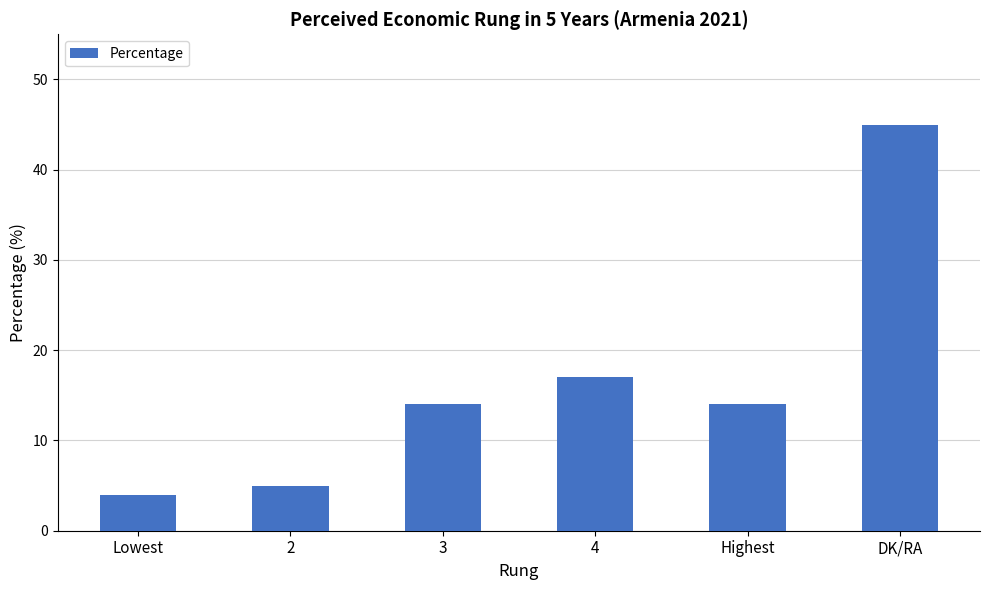

What is the change in value from 2 to DK/RA?

+40